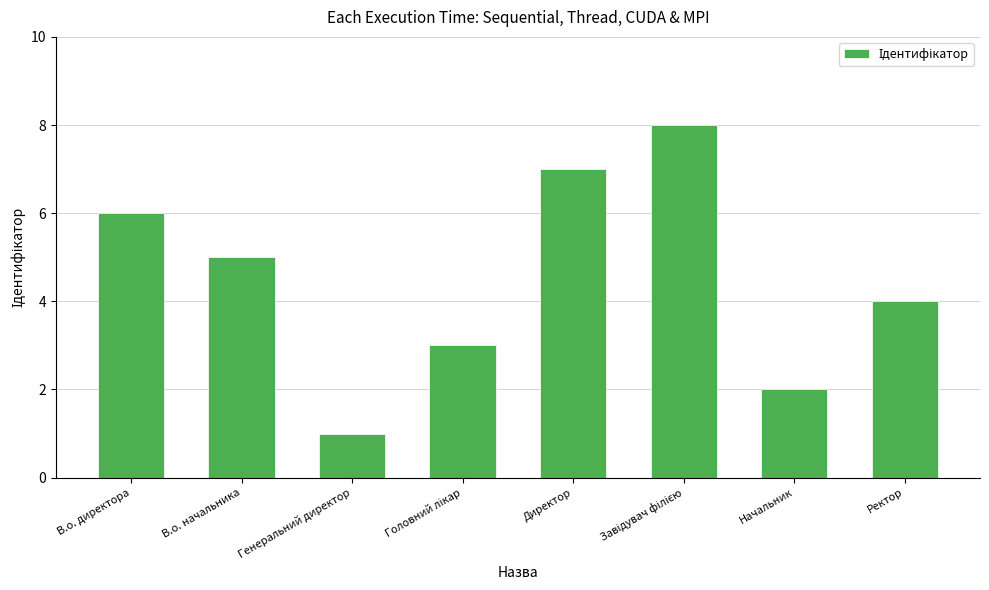

Between Генеральний директор and Директор, which is larger?

Директор